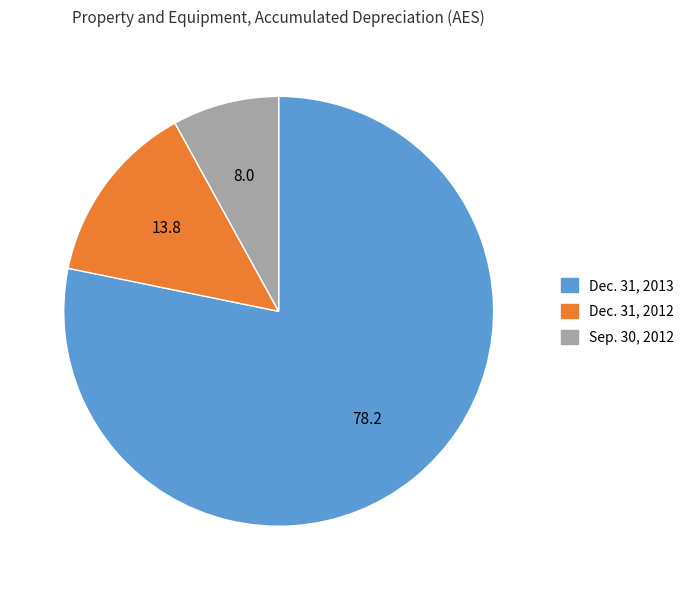

Combined, do Dec. 31, 2013 and Dec. 31, 2012 account for over 50%?

Yes